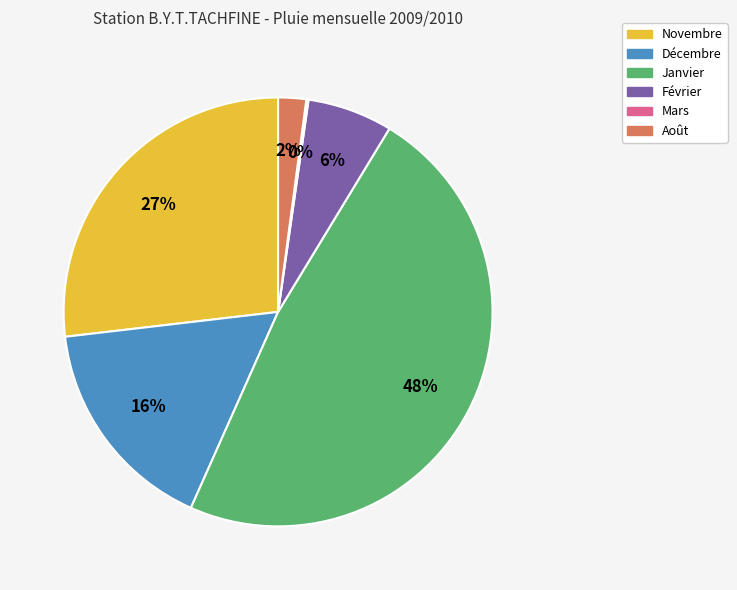

Is there a majority slice in this chart?

No